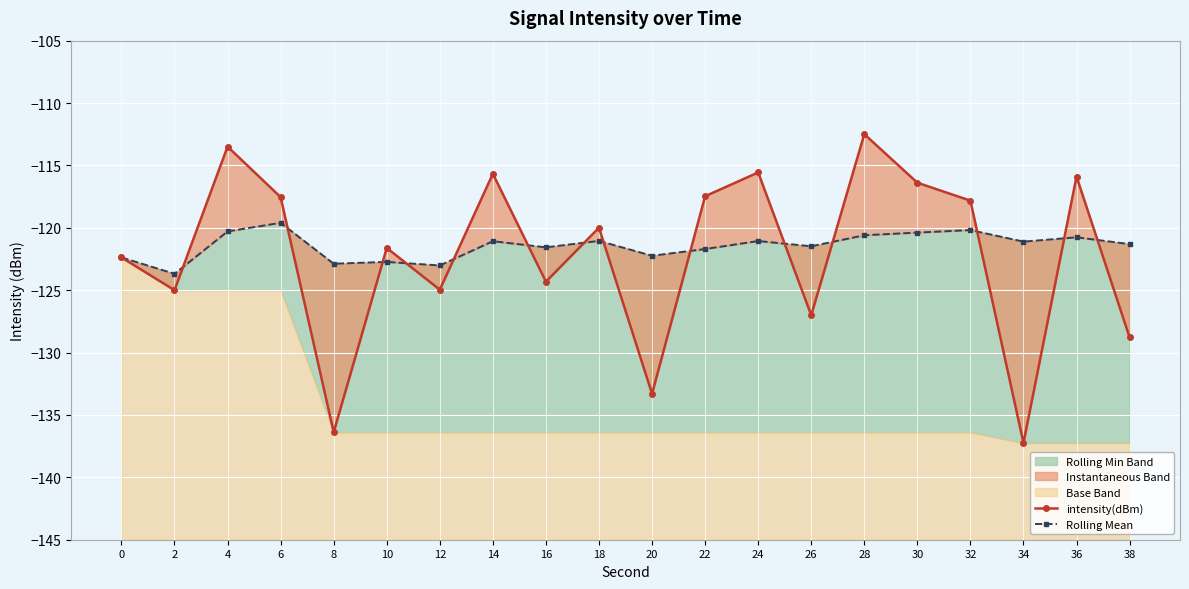

Between 14 and 30, which series saw the biggest shift?

intensity(dBm)